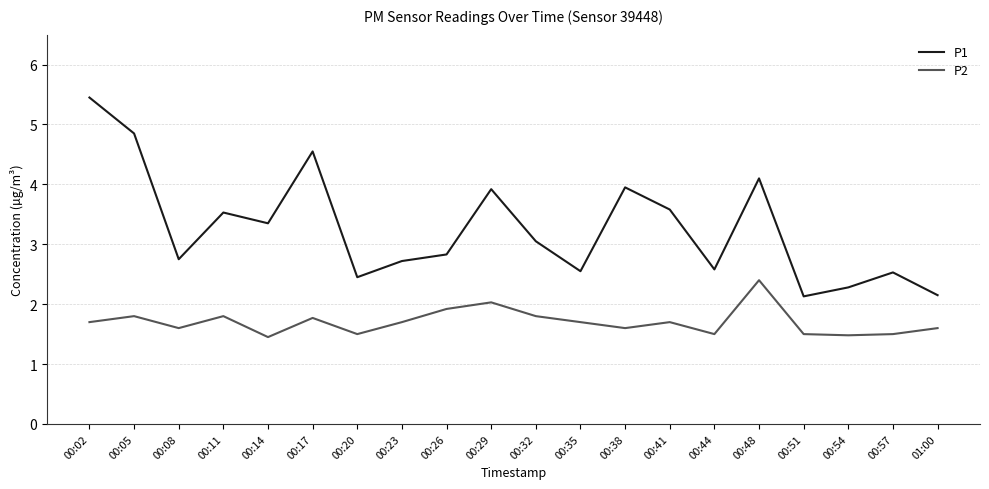

What is the highest value of the P2 series?

2.4